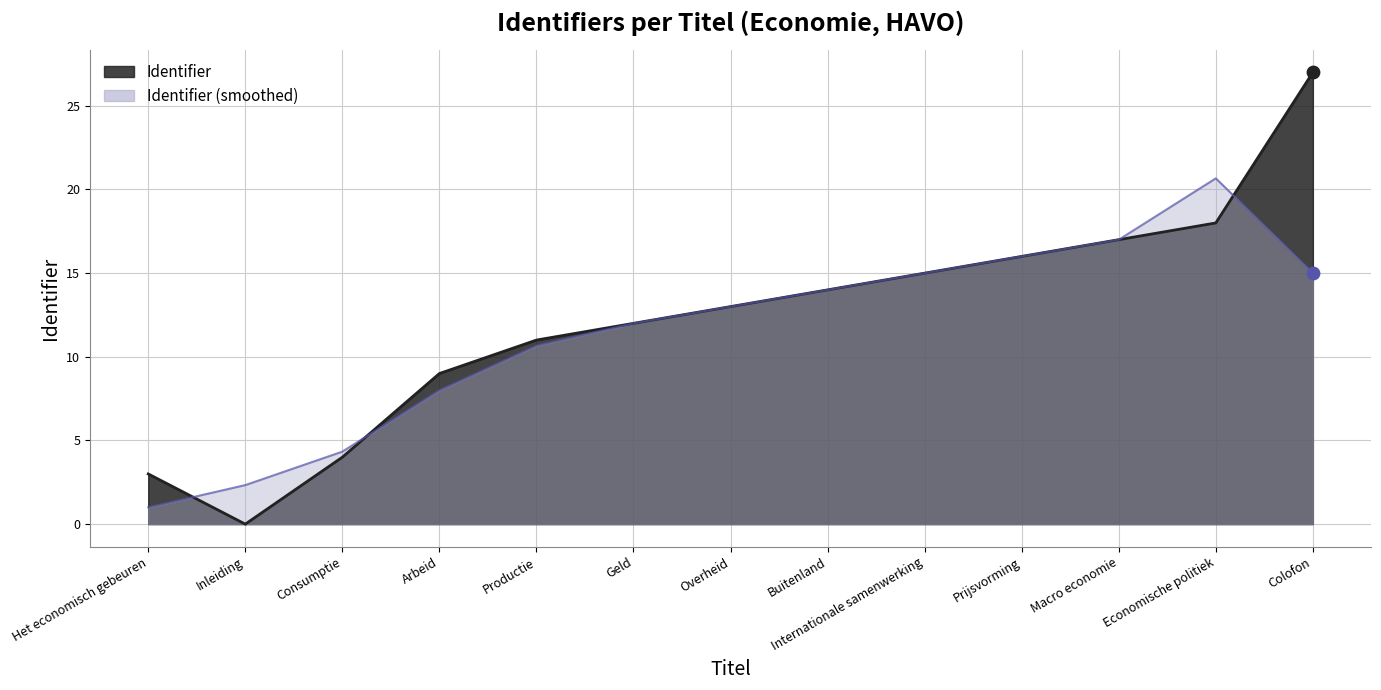

What is the change in value from Inleiding to Prijsvorming?

+16